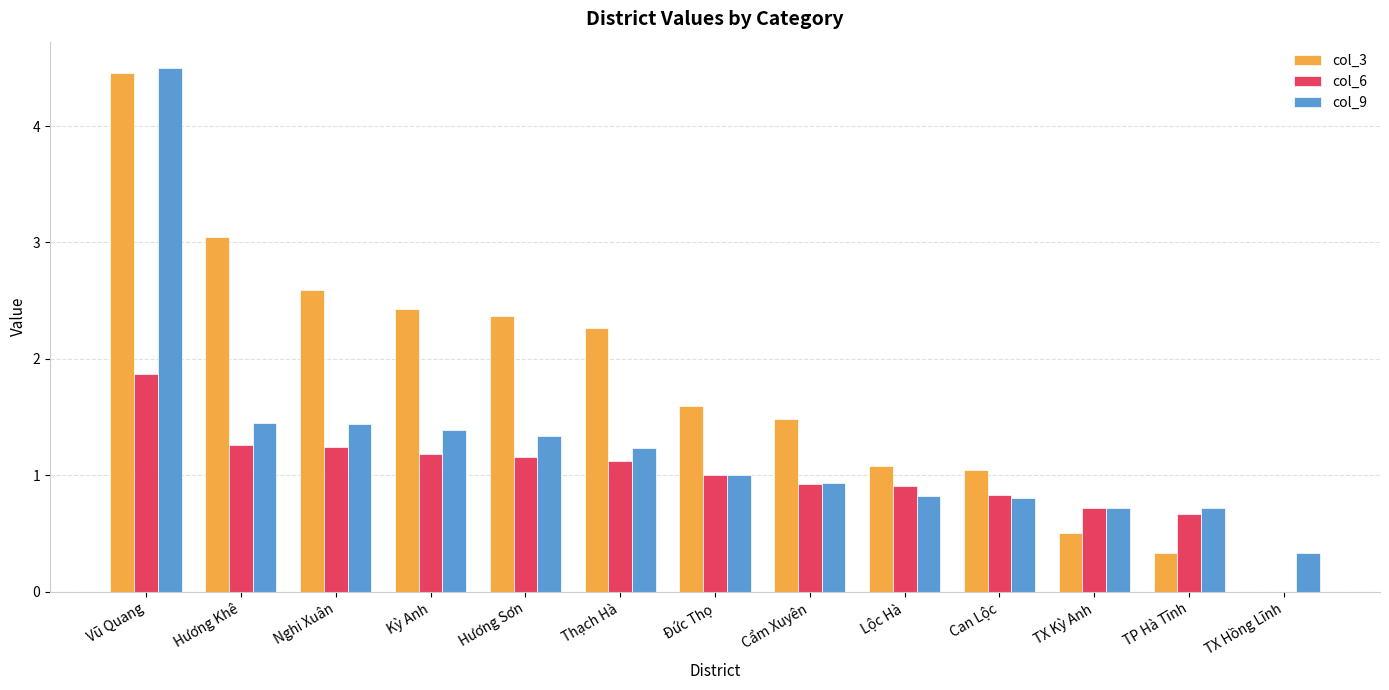

Which category has the highest value in the col_9 series?

Vũ Quang